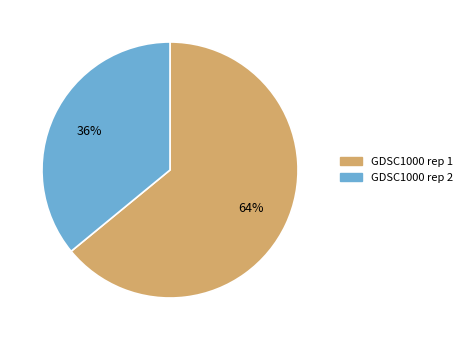

To the nearest percent, what percentage of the pie is GDSC1000 rep 1?

64%